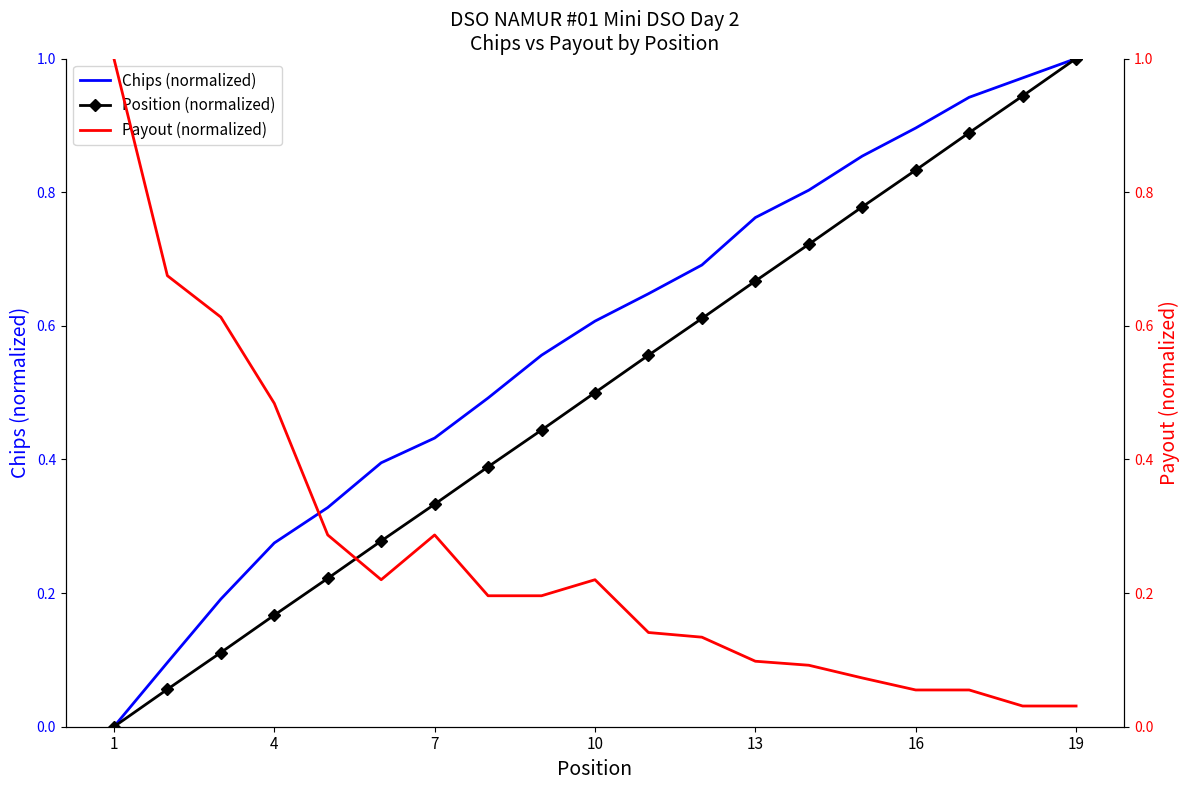

How many series are shown in this chart?

3